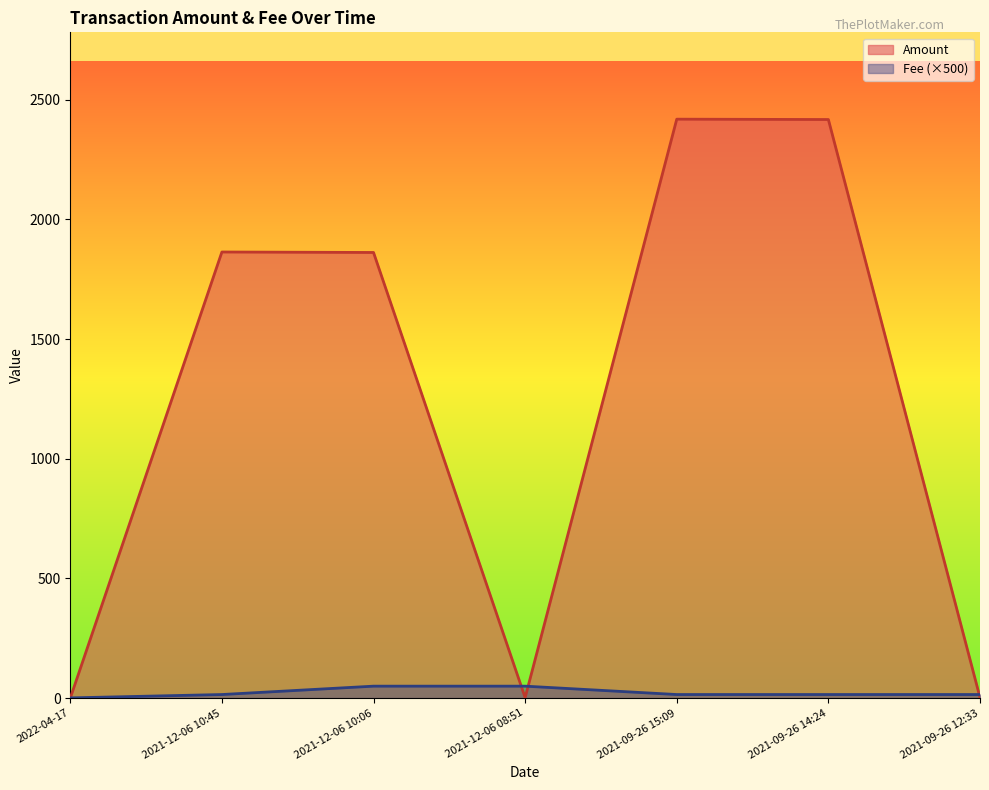

Which series has the largest total across all categories?

Amount